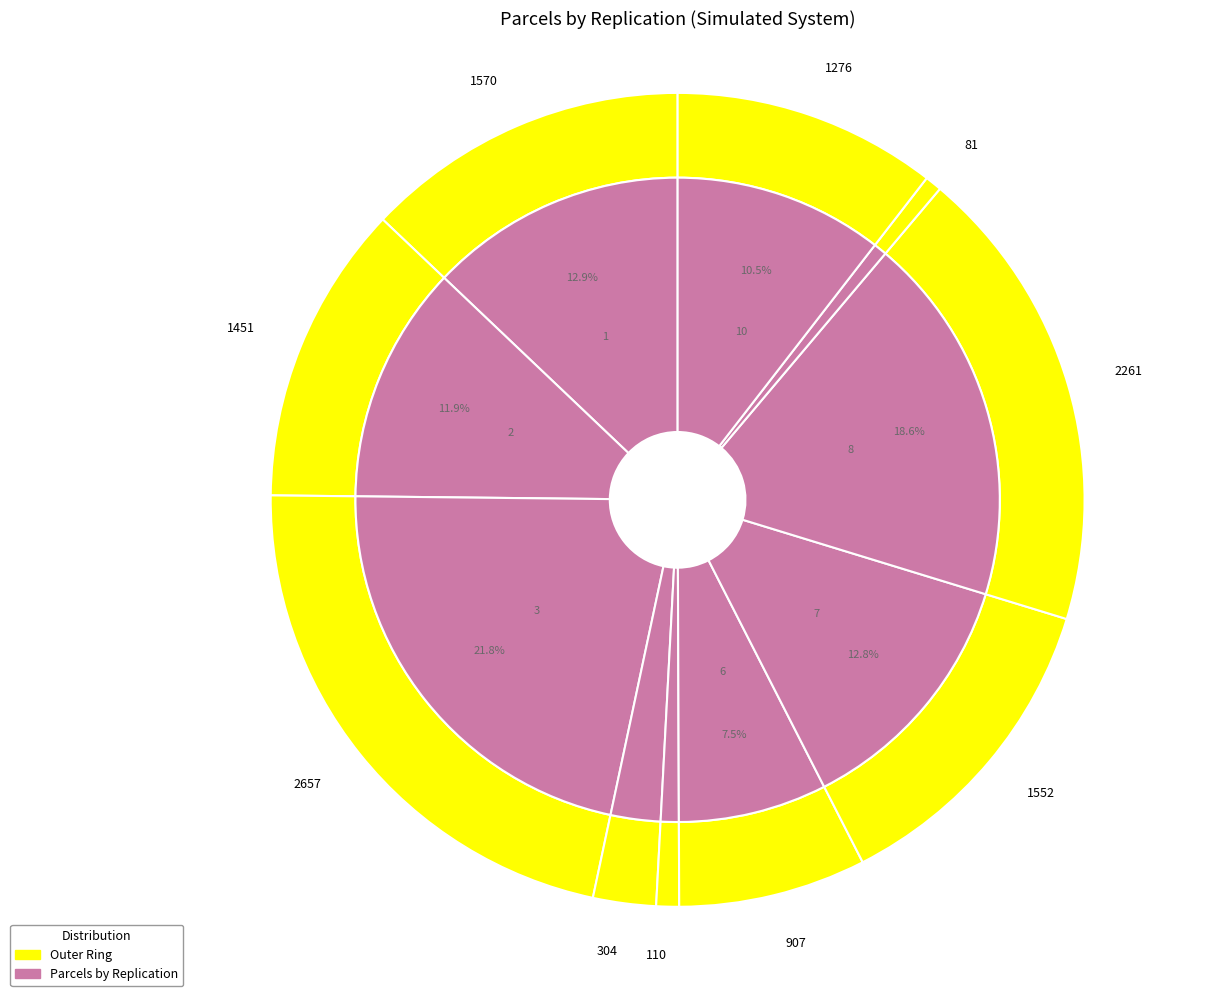

What is the largest slice in the pie chart?

3